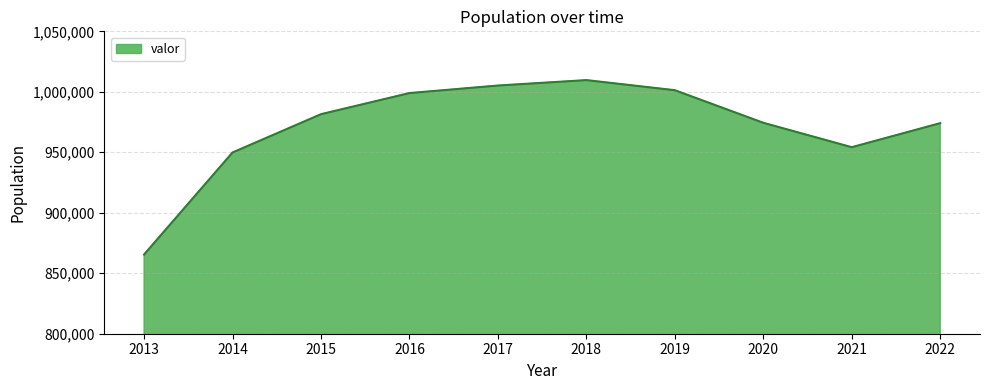

True or false: the data has more than 2 interior local peaks.

False